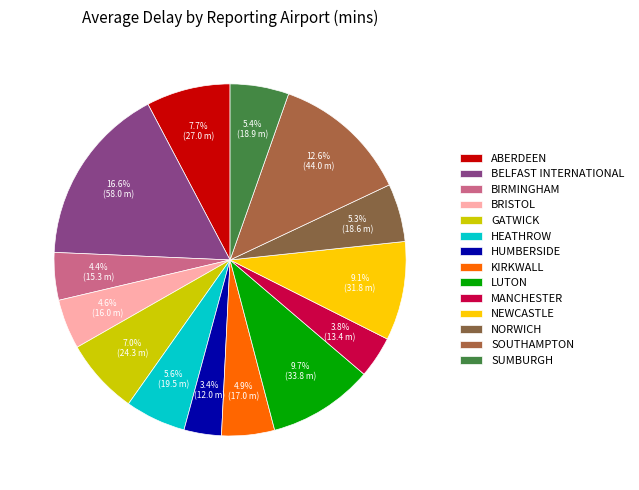

Is MANCHESTER the majority of the pie?

No